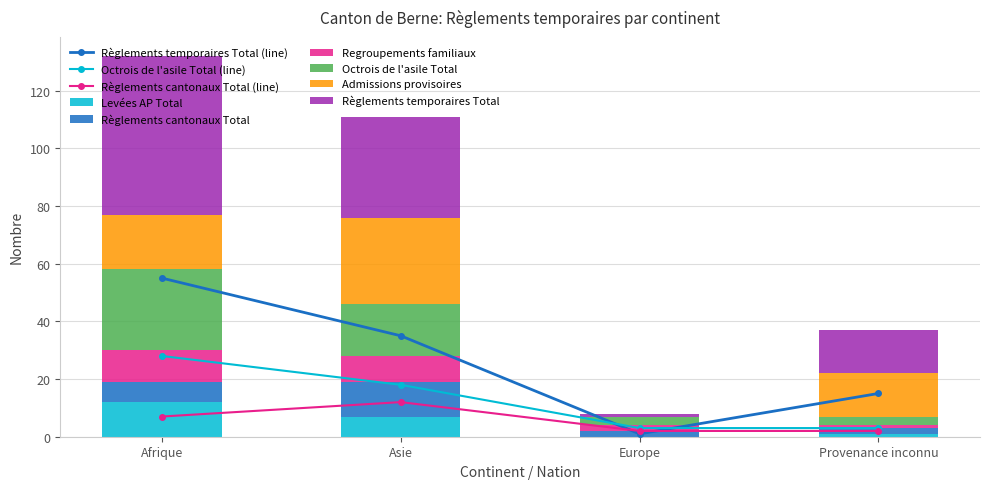

What is the label of the 4th bar from the left?

Provenance inconnu